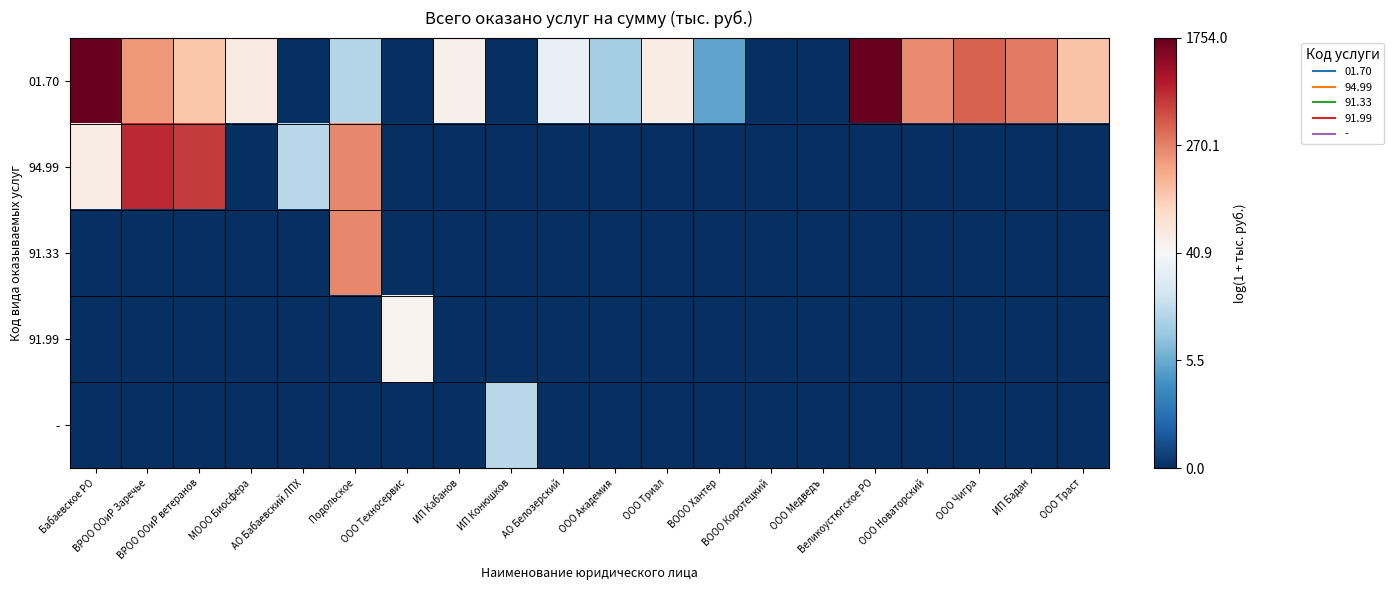

Which series has the largest total across all categories?

01.70